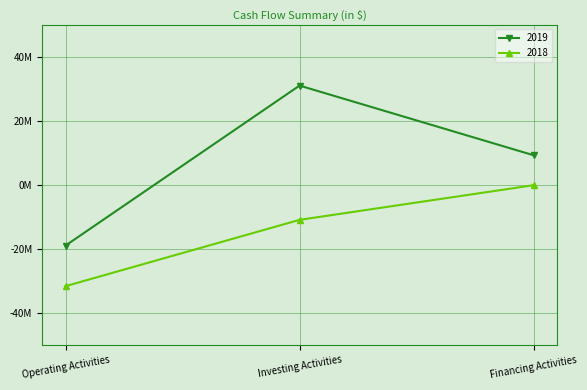

What is the difference between the maximum and minimum values in the 2019 series?

49933000